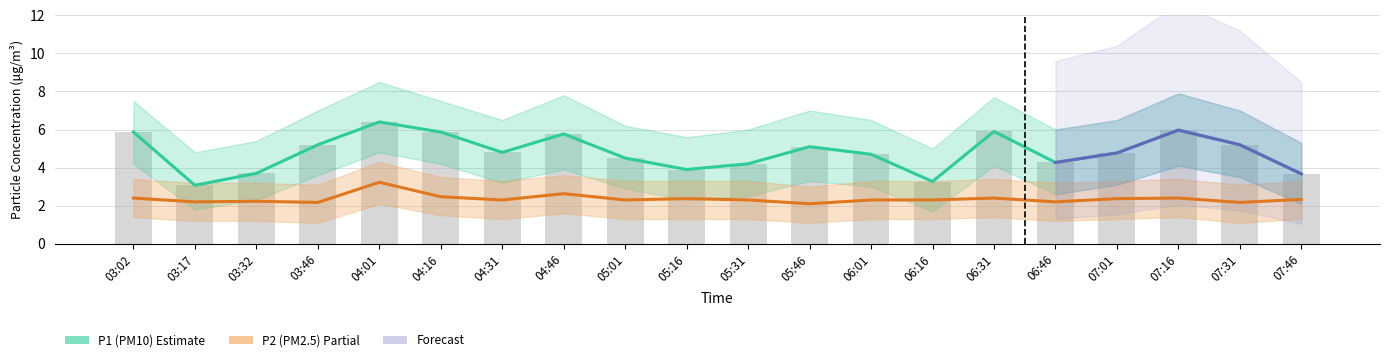

Which series changed the most between 06:46 and 07:31?

P1